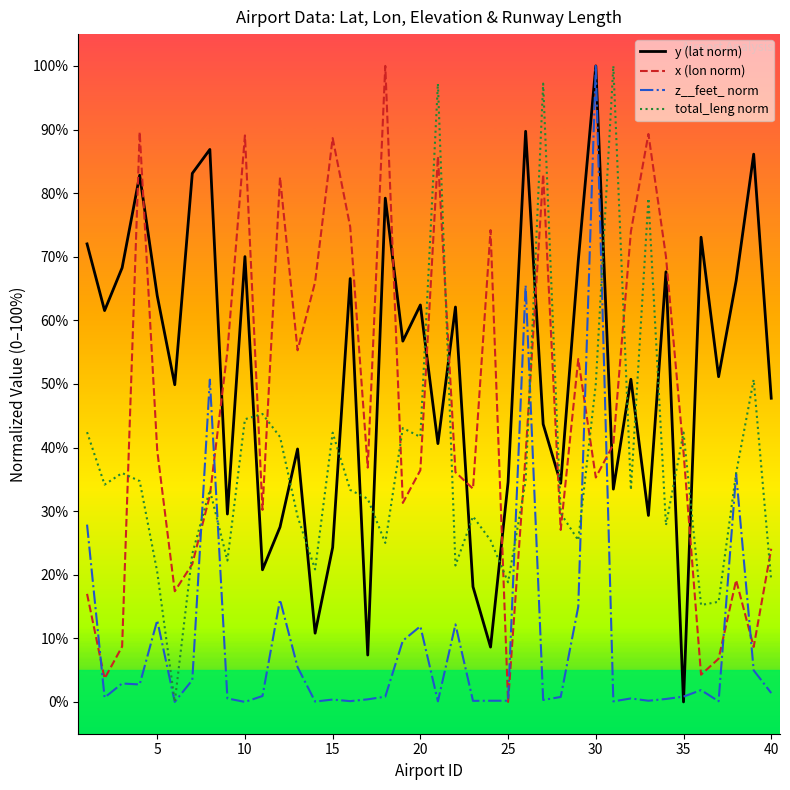

What is the highest value of the y (lat norm) series?

100.0